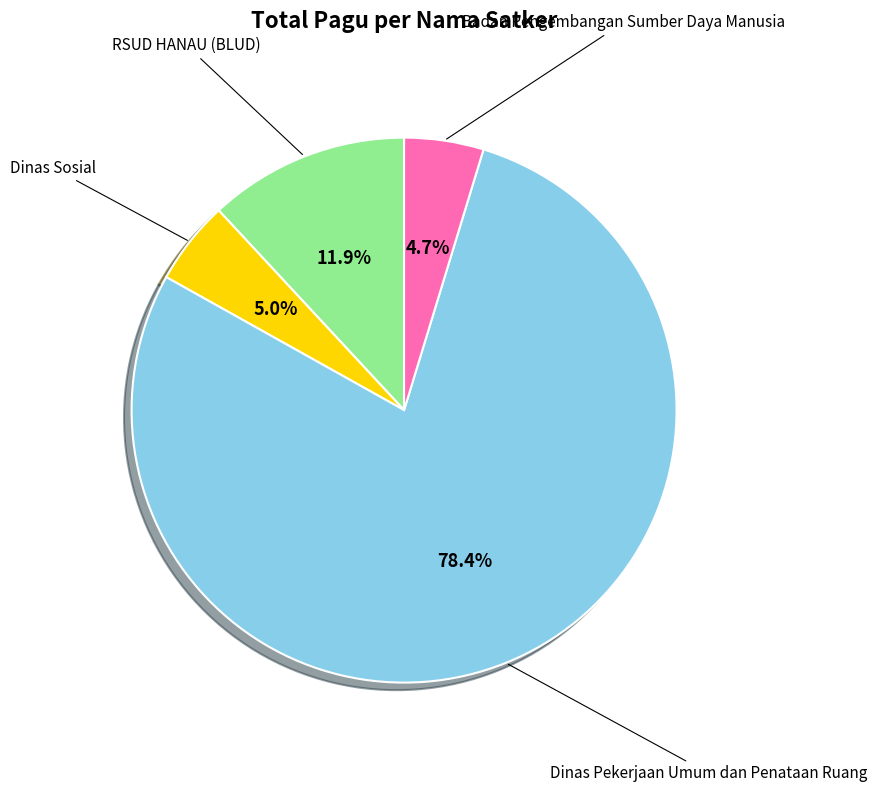

Is there any slice that represents more than half of the pie?

Yes